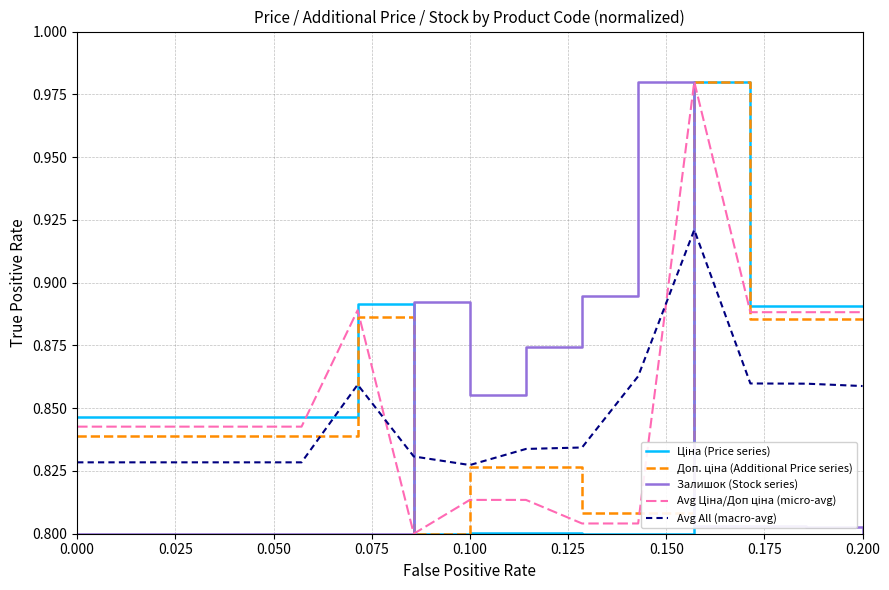

How many lines are shown in the chart?

5